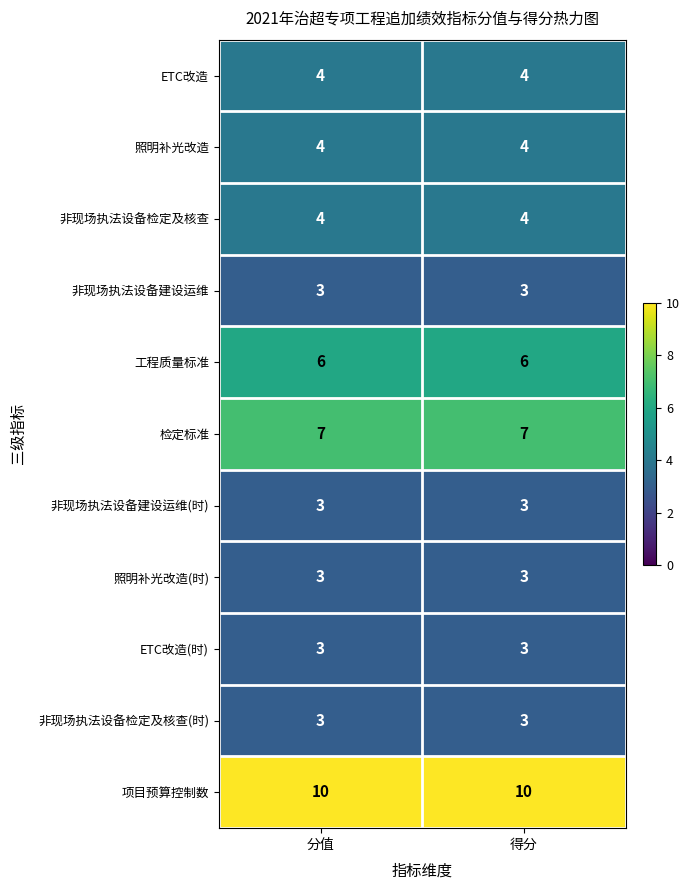

How many distinct data groups are displayed?

11